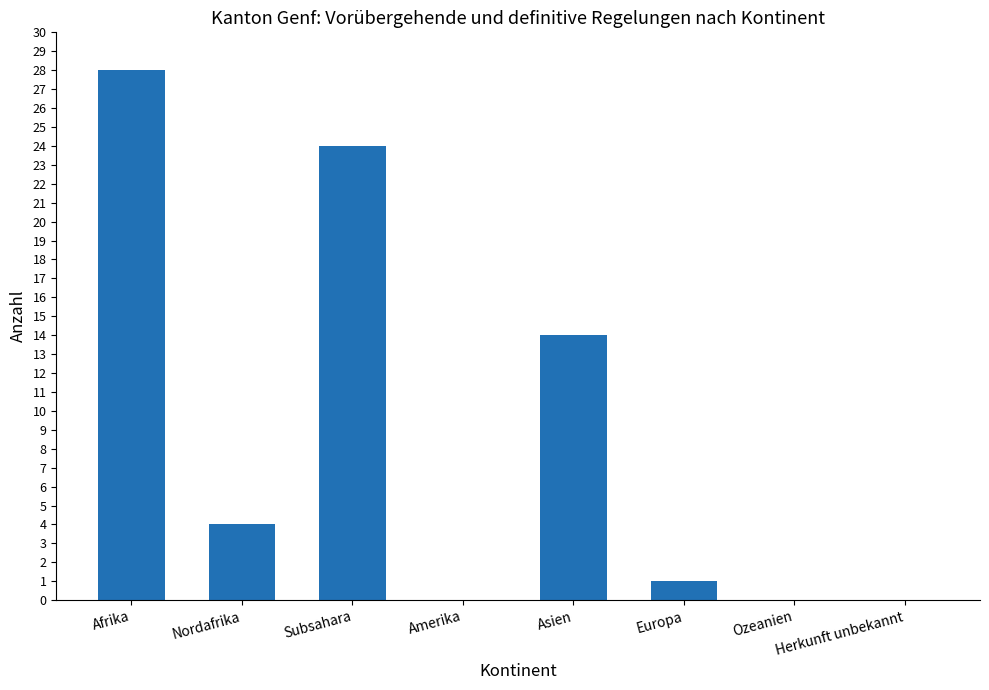

What is the sum of the values at Asien and Subsahara?

38